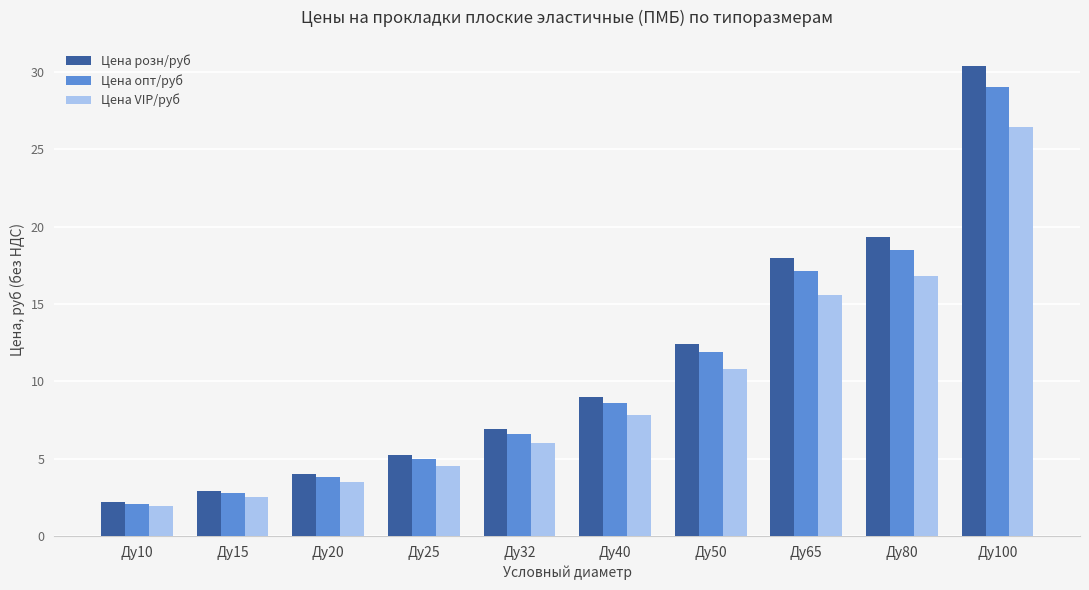

Reading left to right, what are all the values shown in this chart?

Цена розн/руб: 2.2	2.9	4.0	5.2	6.9	9.0	12.4	17.9	19.3	30.4
Цена опт/руб: 2.1	2.8	3.8	5.0	6.6	8.6	11.9	17.2	18.5	29.0
Цена VIP/руб: 1.9	2.5	3.5	4.6	6.0	7.8	10.8	15.6	16.8	26.4